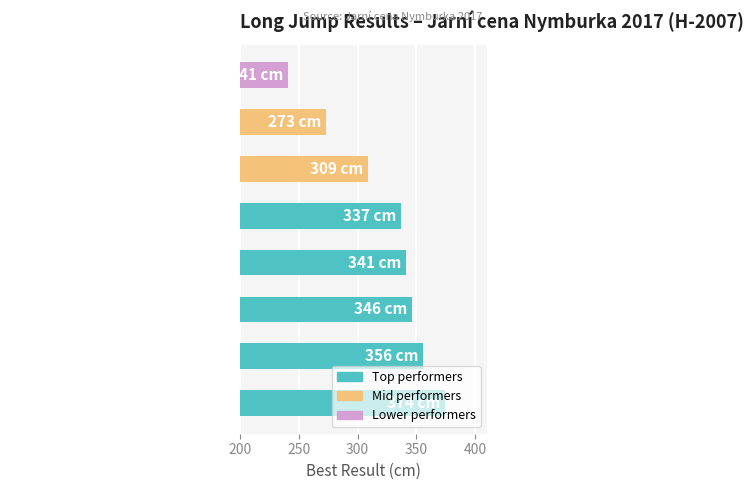

What is the difference between the second highest and minimum values?

115